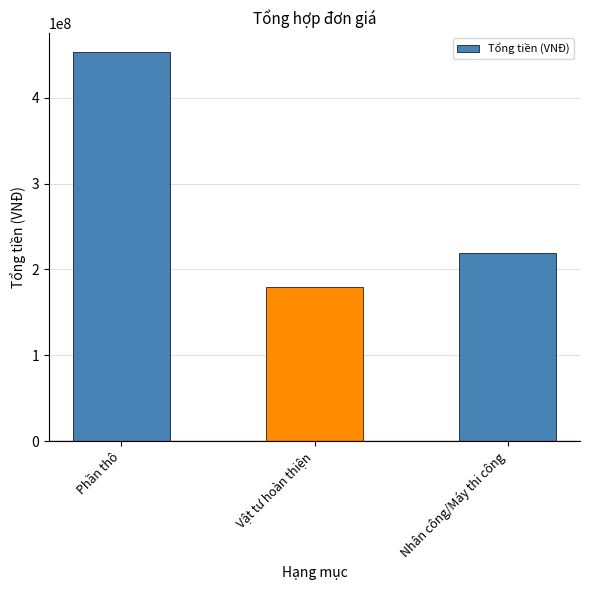

What is the sum of all values?

851935666.7